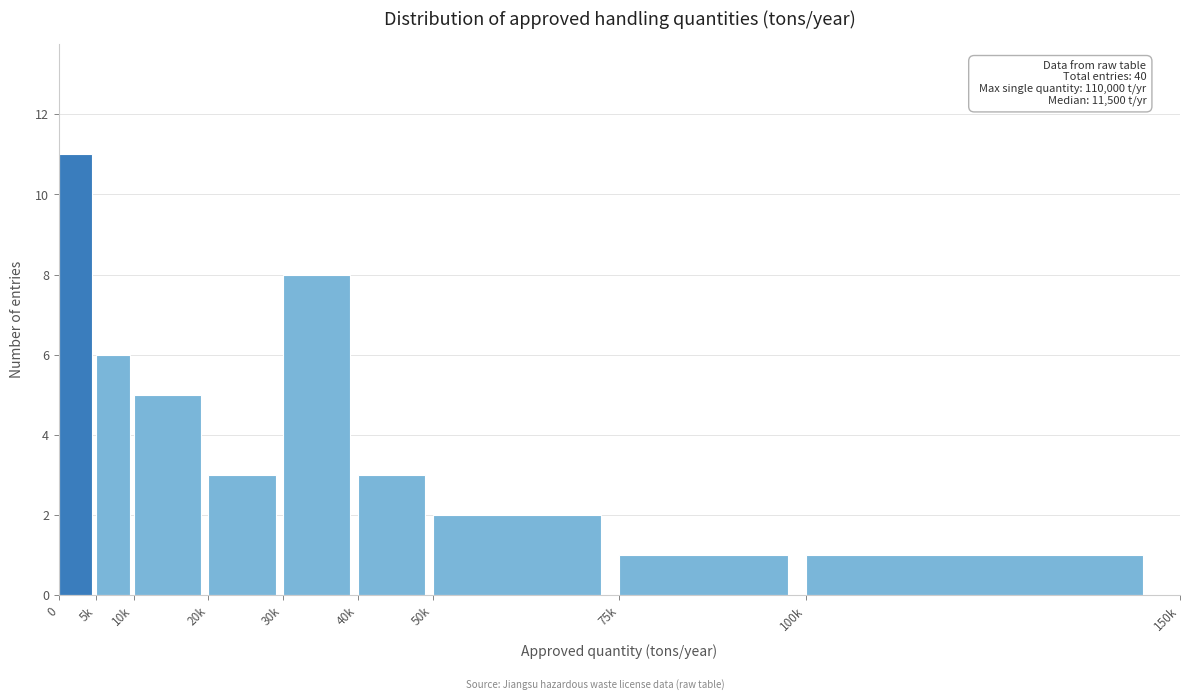

Reading left to right, transcribe all the data shown in this chart.

11	6	5	3	8	3	2	1	1